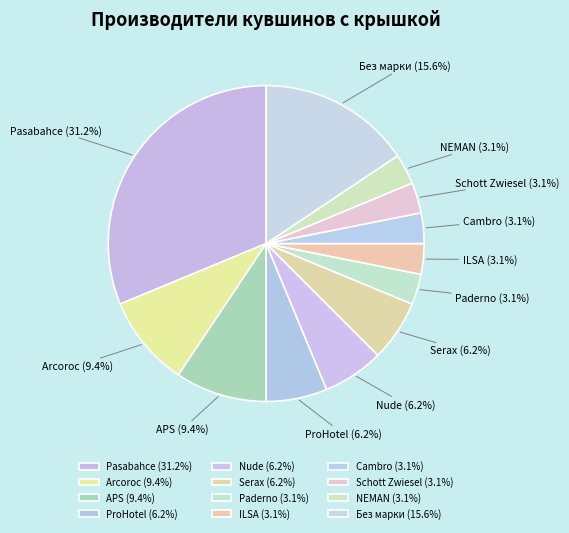

How many segments does this pie chart have?

12